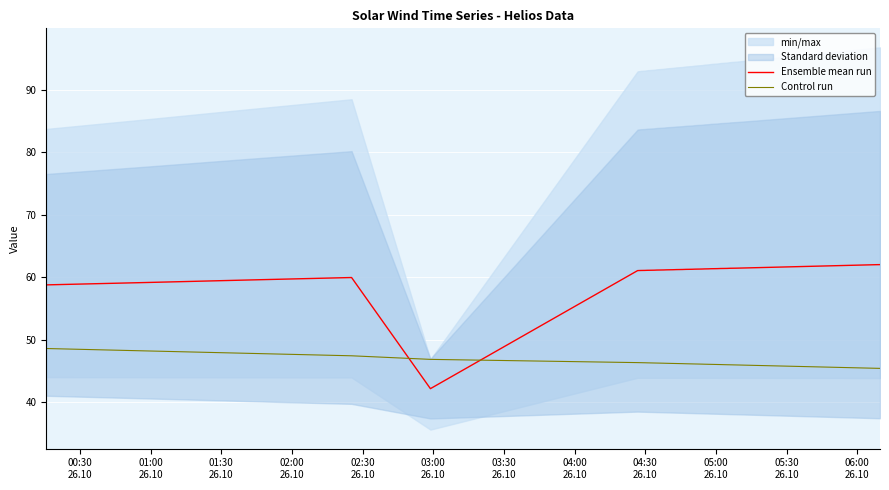

What is the minimum value shown in the chart?

42.2